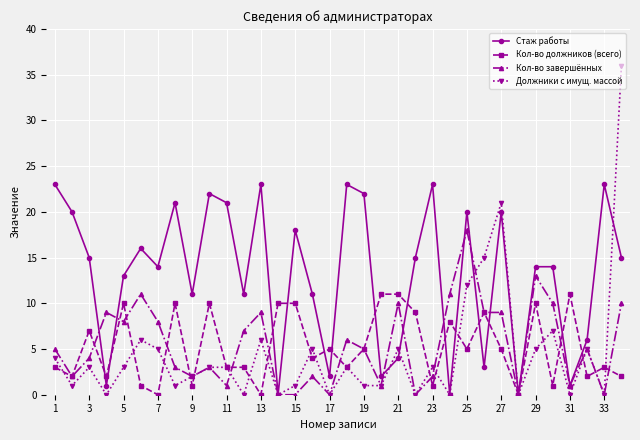

True or false: Стаж работы has more than 1 points higher than both neighbors.

True